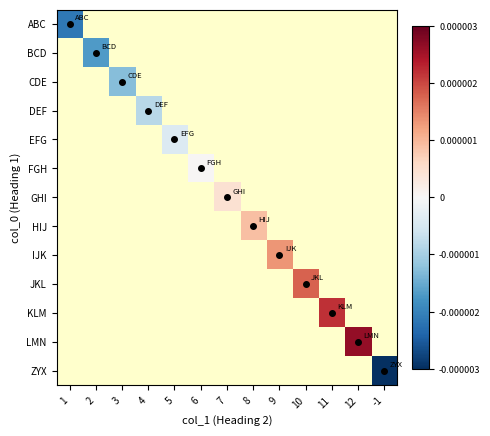

At how many categories does at least one series exceed 0?

7